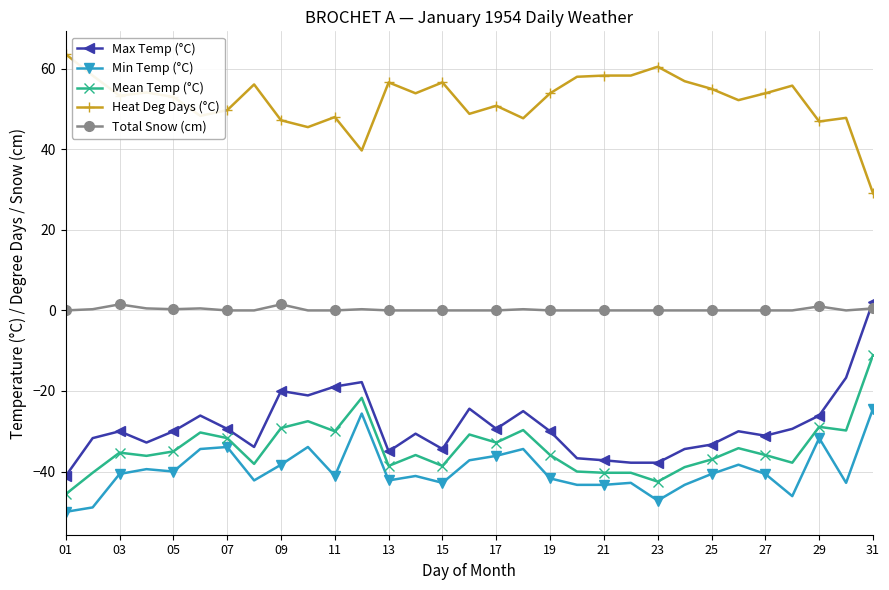

True or false: Mean Temp (°C) has more than 1 points higher than both neighbors.

True